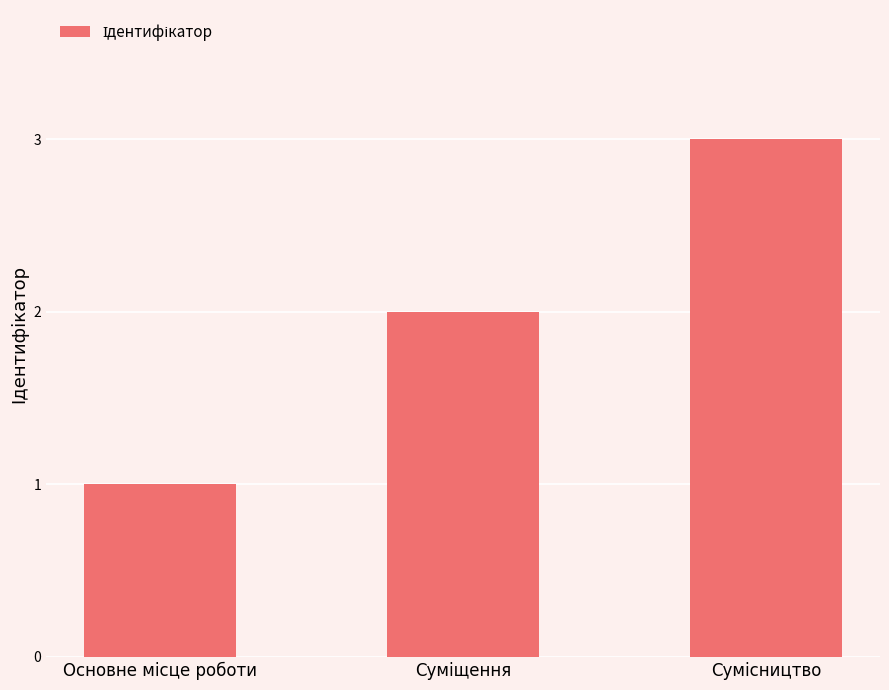

What is the greatest value displayed?

3